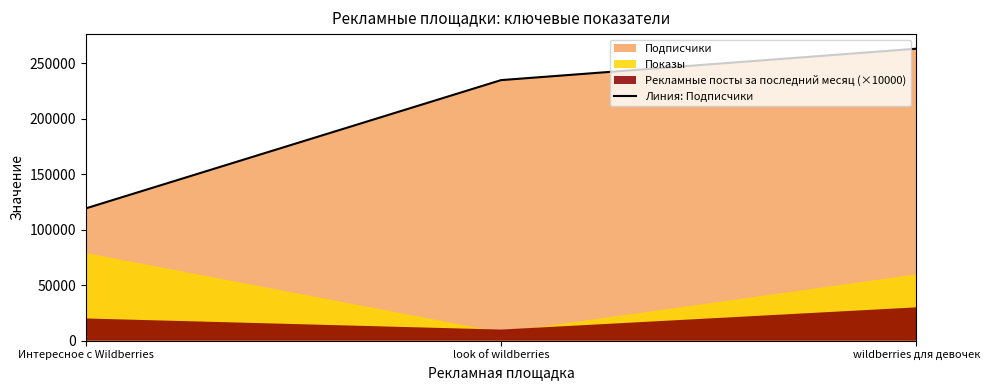

List the labels in order of value, largest first.

wildberries для девочек, look of wildberries, Интересное с Wildberries